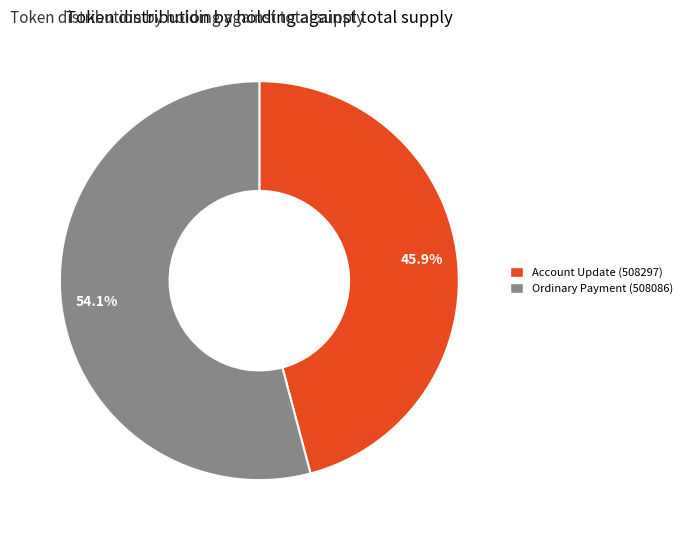

Do Account Update (508297) and Ordinary Payment (508086) together represent more than half of the pie?

Yes